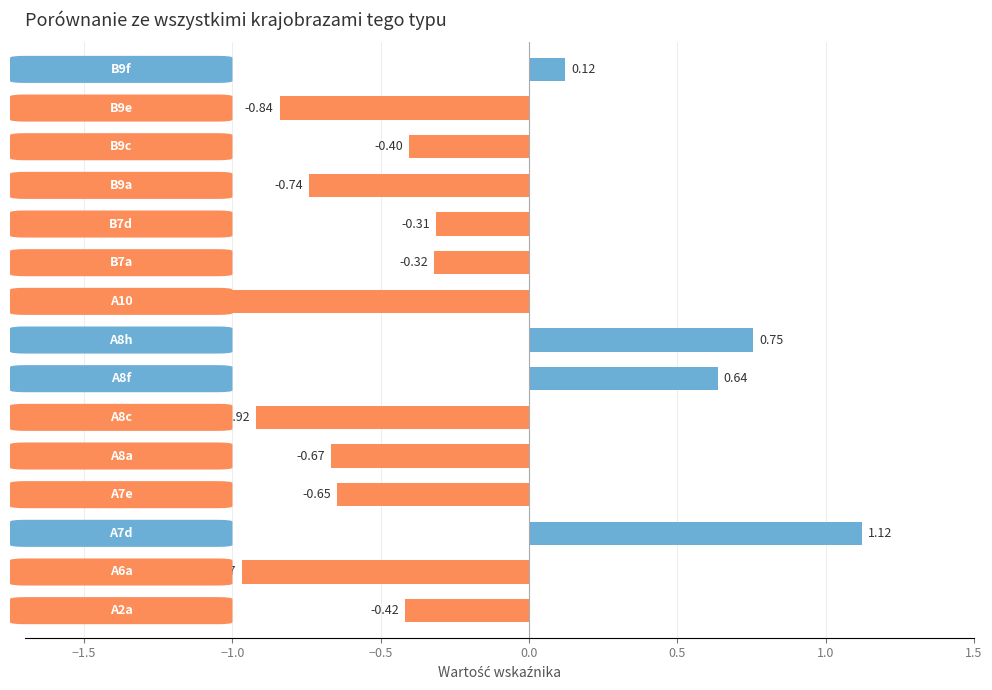

What is the sum of all values?

-4.8